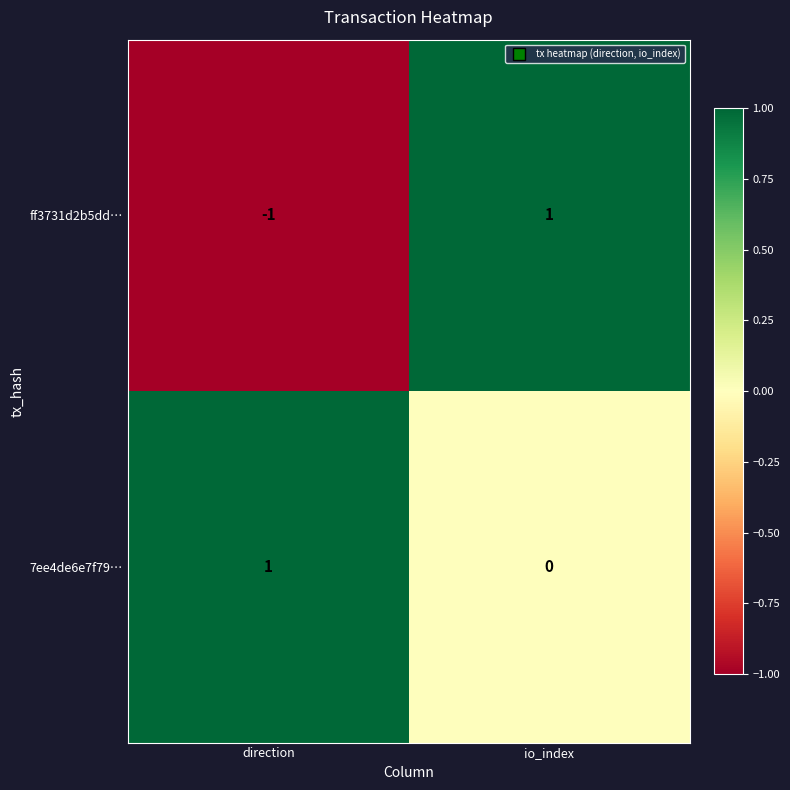

Count the number of categories in the chart.

2